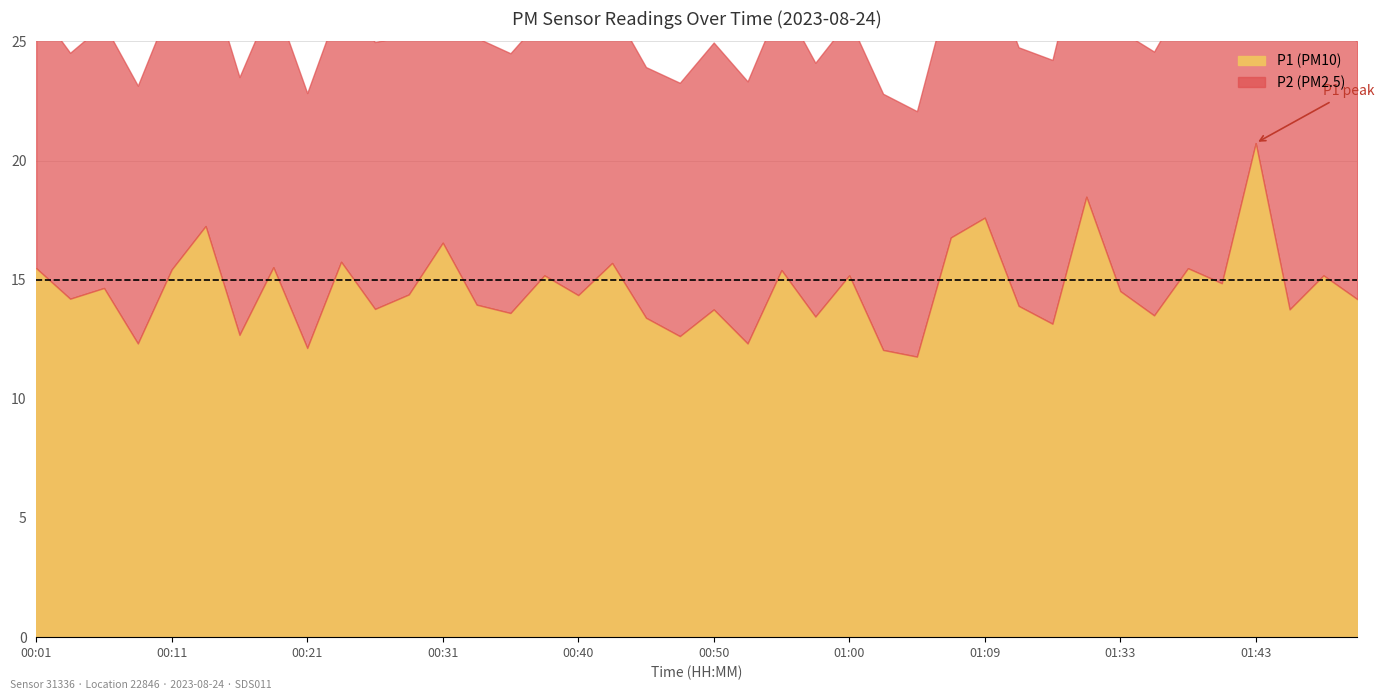

In P1, how many points are higher than both neighbors (excluding endpoints)?

15